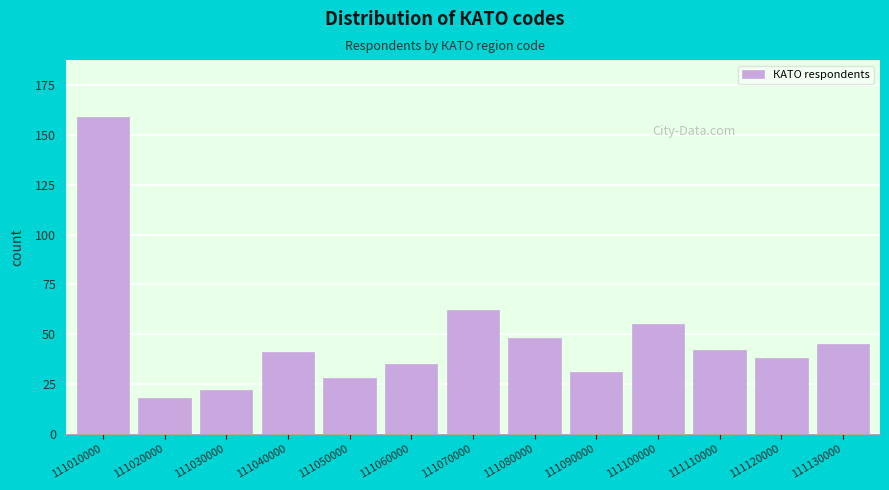

Reading left to right, extract all data points from this chart.

111010000=159	111020000=18	111030000=22	111040000=41	111050000=28	111060000=35	111070000=62	111080000=48	111090000=31	111100000=55	111110000=42	111120000=38	111130000=45